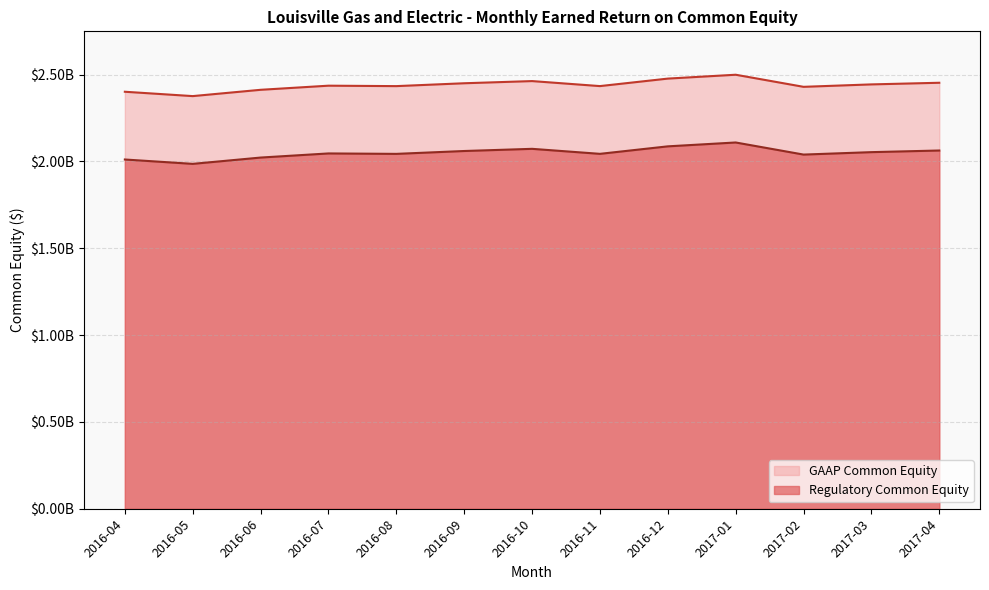

The value of Regulatory Common Equity at 2017-03 is 2053145448.3. True or false?

True